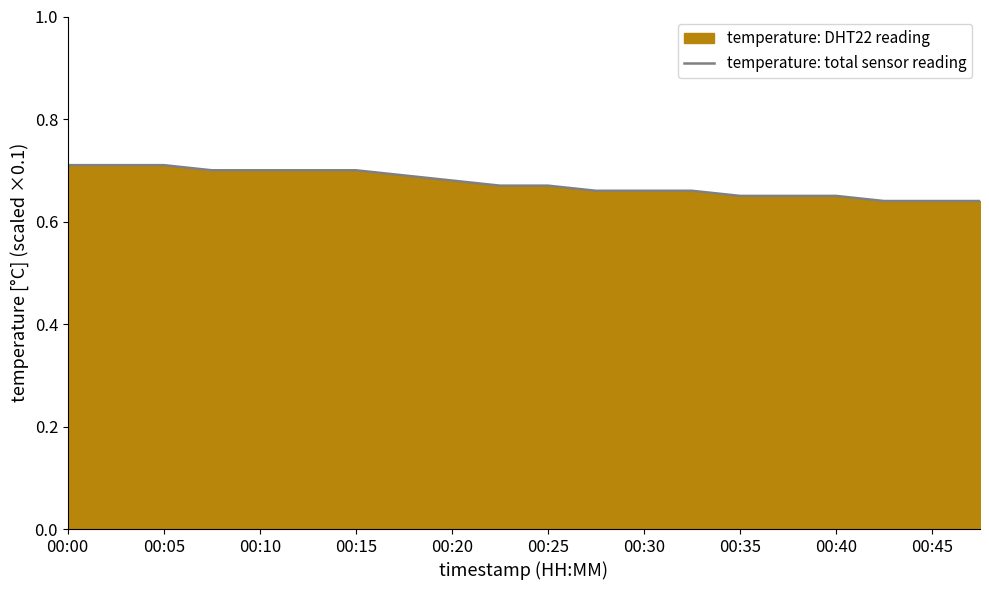

True or false: the data shows 0.7 at 00:15.

True